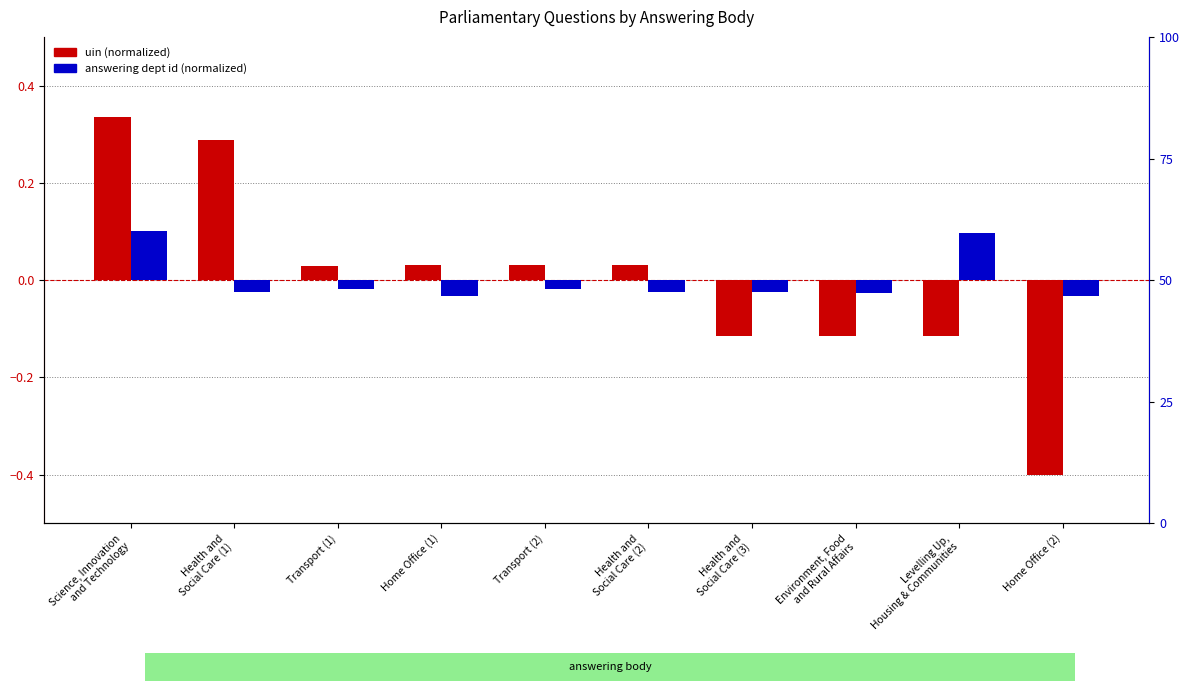

At which label does uin (normalized) first exceed 0?

Science, Innovation
and Technology